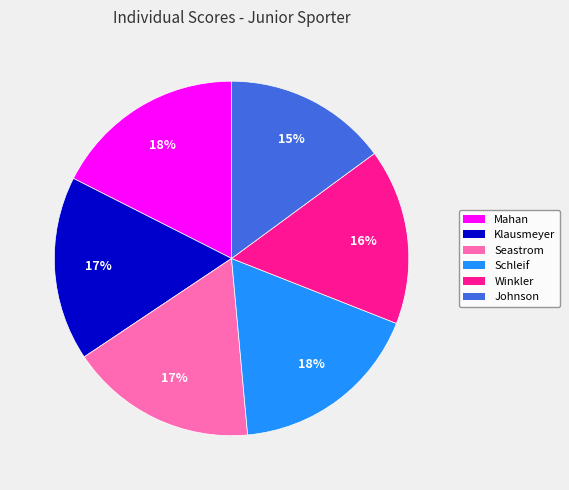

Does Winkler represent more than half of the total?

No